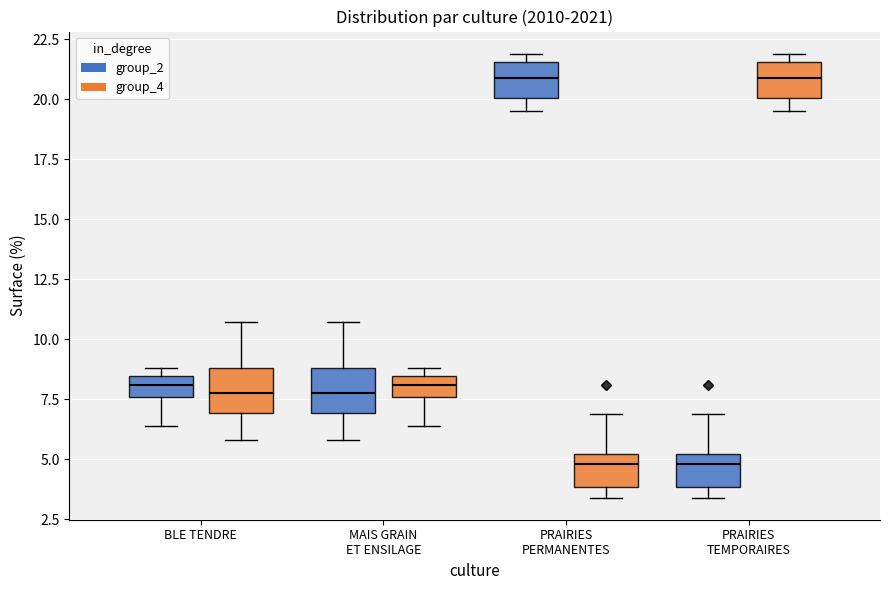

Reading left to right, read every box against the y-axis: the position of its median line, the range the box covers, and the ends of its whiskers. The values are not printed on the chart, so give them approximately, as read against the axis.

BLE TENDRE (group_2): median 8.0, box 7.5 to 8.5, whiskers 6.5 to 9.0
BLE TENDRE (group_4): median 8.0, box 7.0 to 9.0, whiskers 6.0 to 10.5
MAIS GRAIN ET ENSILAGE (group_2): median 8.0, box 7.0 to 9.0, whiskers 6.0 to 10.5
MAIS GRAIN ET ENSILAGE (group_4): median 8.0, box 7.5 to 8.5, whiskers 6.5 to 9.0
PRAIRIES PERMANENTES (group_2): median 21.0, box 20.0 to 21.5, whiskers 19.5 to 22.0
PRAIRIES PERMANENTES (group_4): median 5.0 (just below the box's upper edge), box 4.0 to 5.0, whiskers 3.5 to 7.0
PRAIRIES TEMPORAIRES (group_2): median 5.0 (just below the box's upper edge), box 4.0 to 5.0, whiskers 3.5 to 7.0
PRAIRIES TEMPORAIRES (group_4): median 21.0, box 20.0 to 21.5, whiskers 19.5 to 22.0